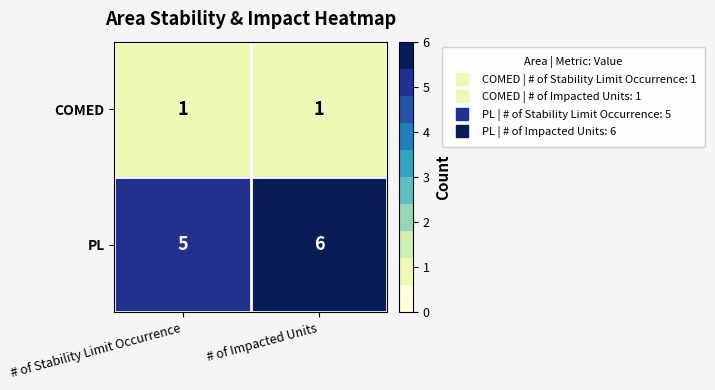

At # of Impacted Units, list the series in order from largest to smallest.

PL, COMED